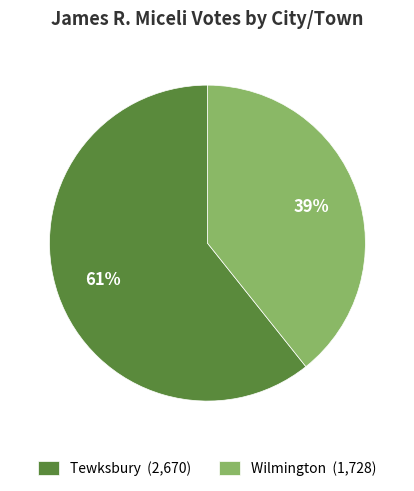

Between Wilmington (1,728) and Tewksbury (2,670), which is larger?

Tewksbury (2,670)